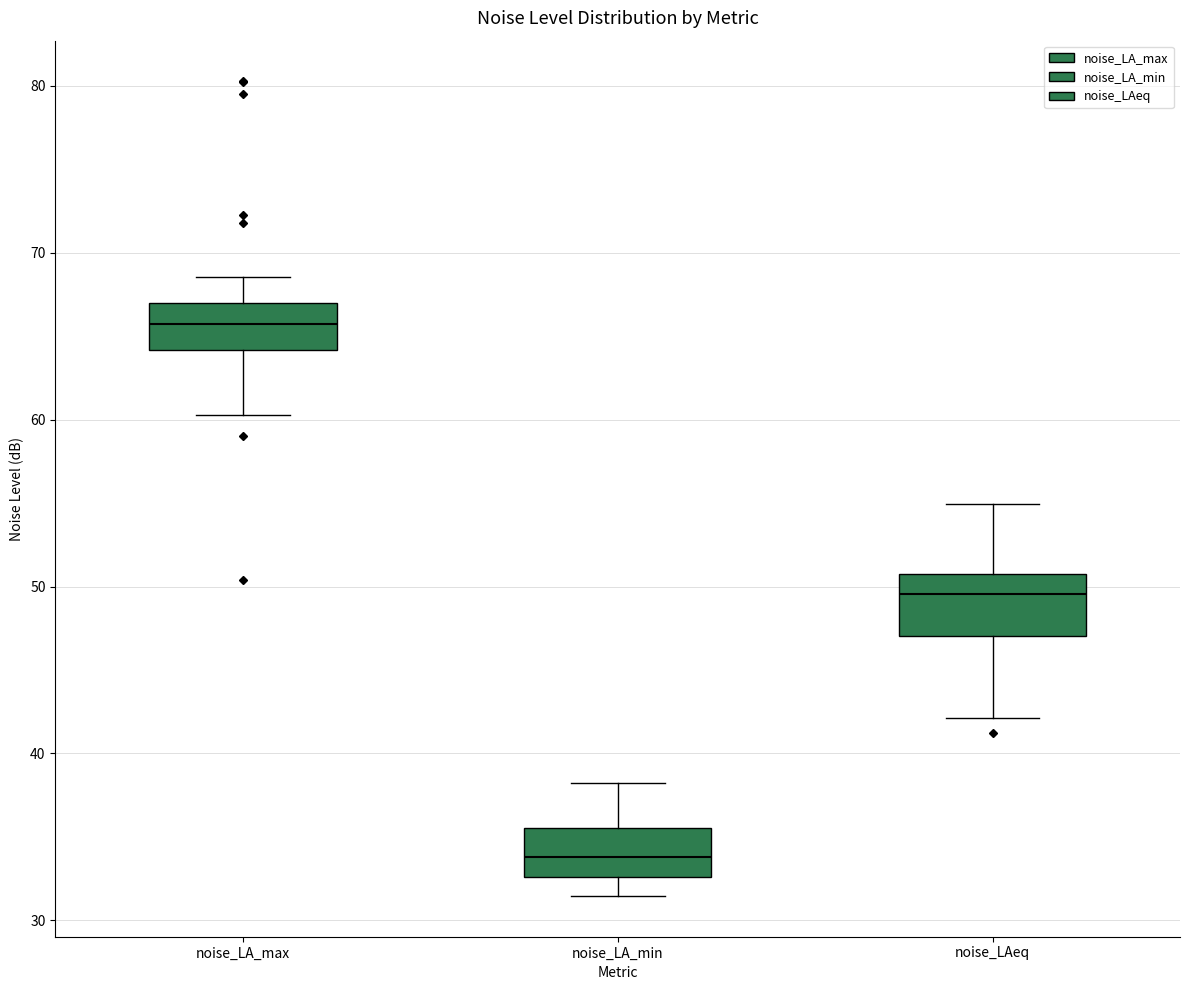

Reading left to right, transcribe this box plot: for each box, give where its median line is, the range the box spans, and where its two whiskers end, as read against the y-axis. The values are not printed on the chart, so give them approximately, as read against the axis.

noise_LA_max: median 66, box 64 to 67, whiskers 60 to 69
noise_LA_min: median 34, box 33 to 36, whiskers 31 to 38
noise_LAeq: median 50, box 47 to 51, whiskers 42 to 55